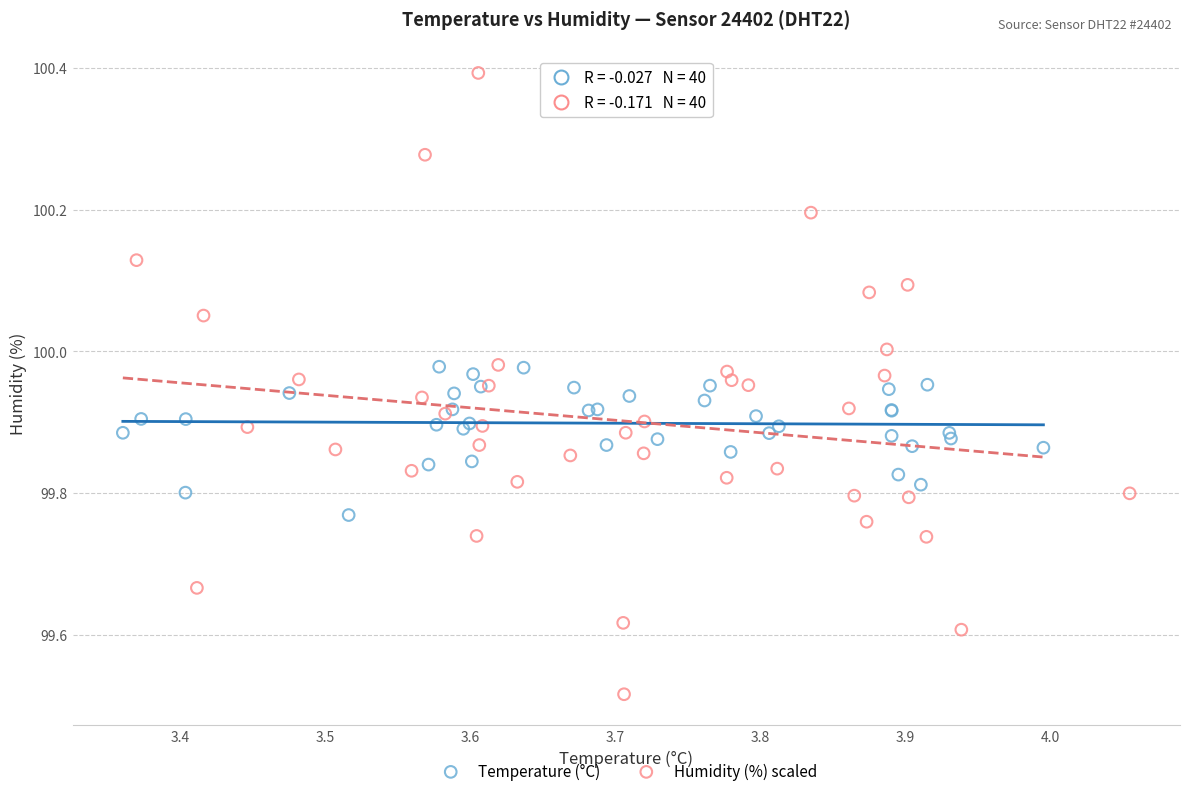

Which series has the widest spread of Y values?

Humidity (%) scaled